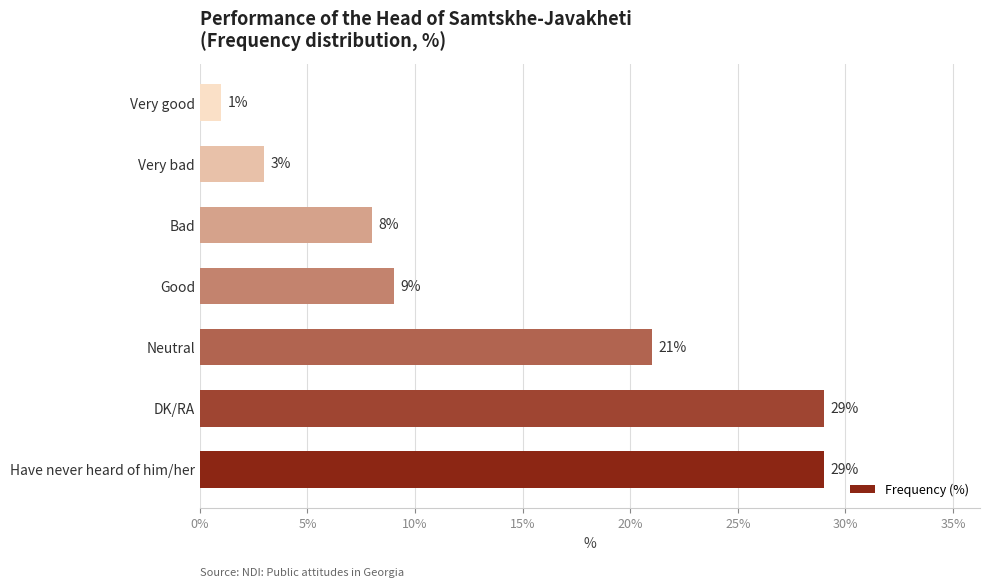

True or false: the data shows 13 at Good.

False